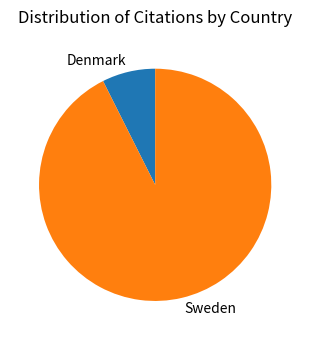

Do Sweden and Denmark together represent more than half of the pie?

Yes